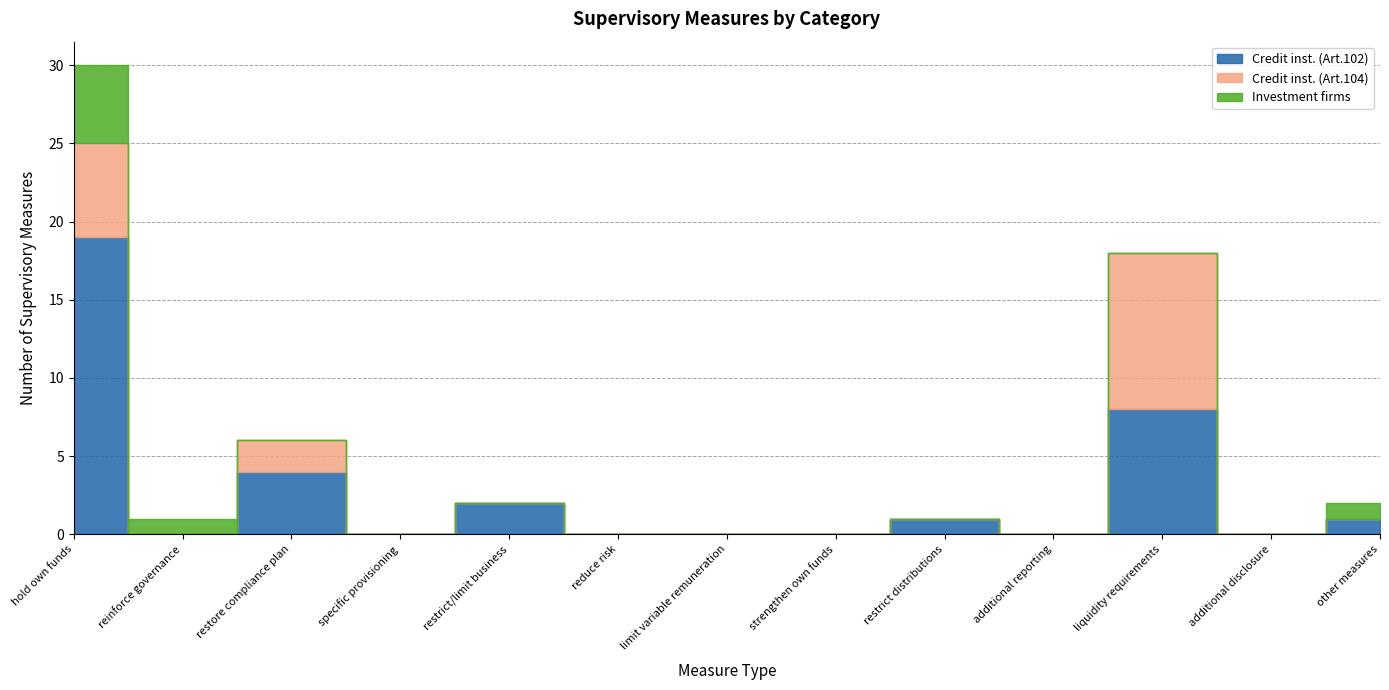

What is the label of the 3rd point from the left?

restore compliance plan